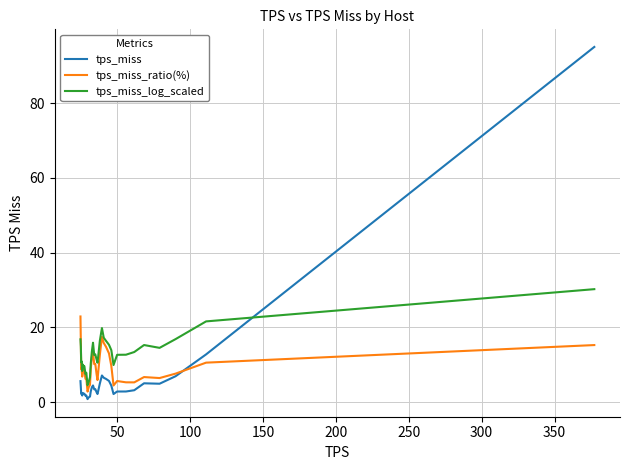

True or false: tps_miss_log_scaled and tps_miss cross at least once.

True